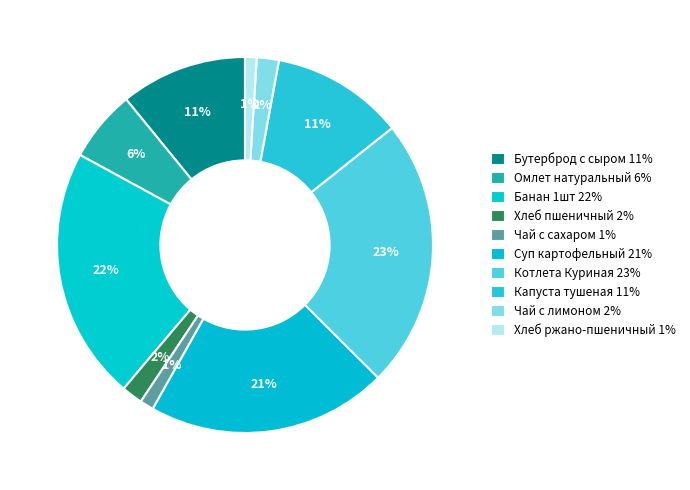

How many segments does this pie chart have?

10